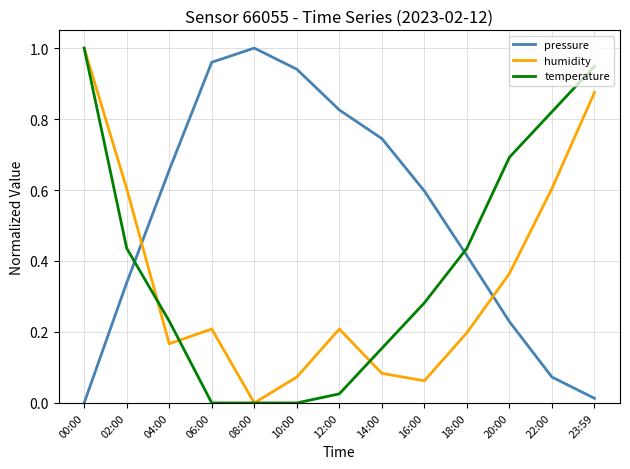

True or false: humidity has a value of 0.5 at 00:00.

False